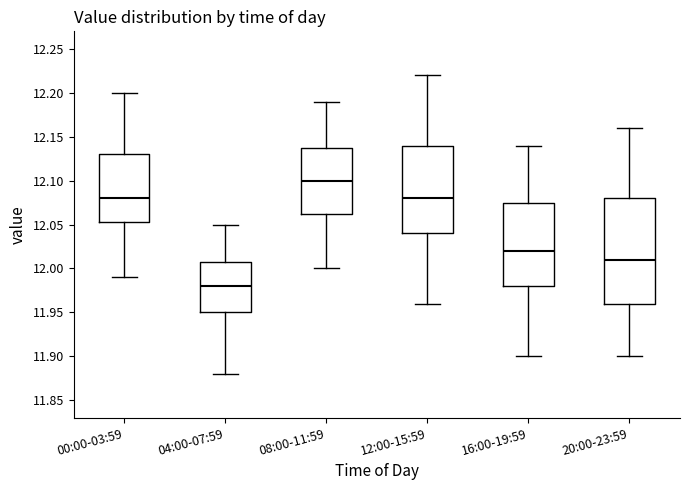

Where does the lower whisker of the box for 16:00-19:59 end on the y-axis? The values are not printed on the chart, so give them approximately, as read against the axis.

11.900